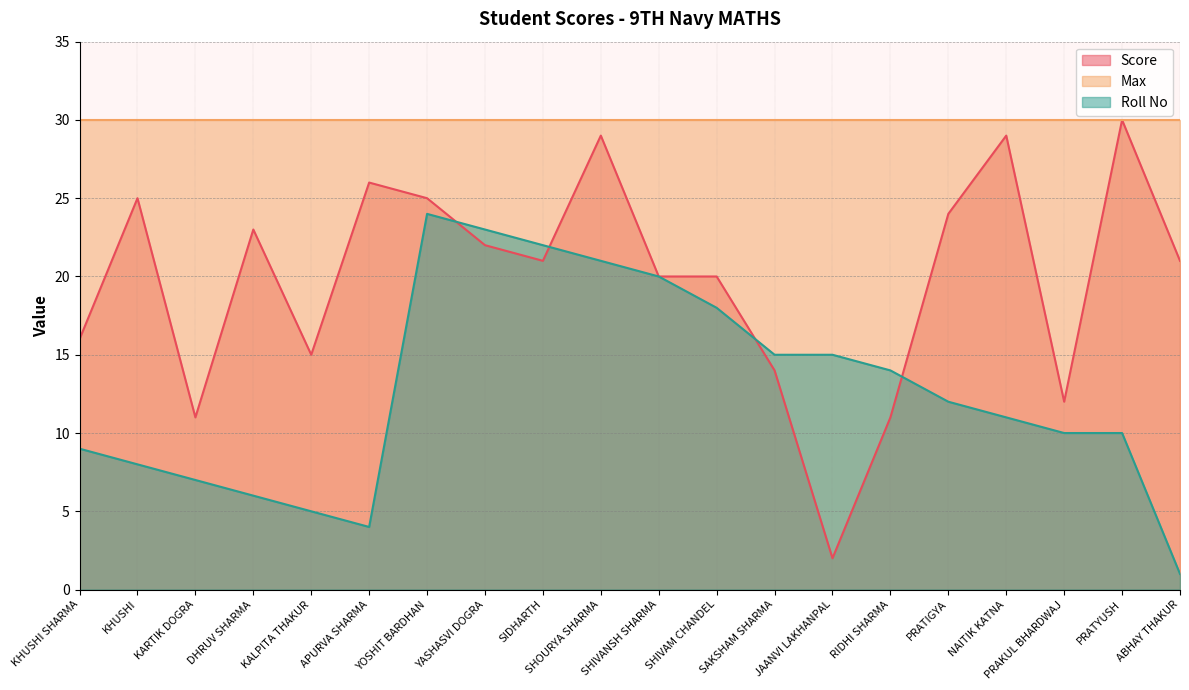

Does the chart display data point markers on the line(s)?

No